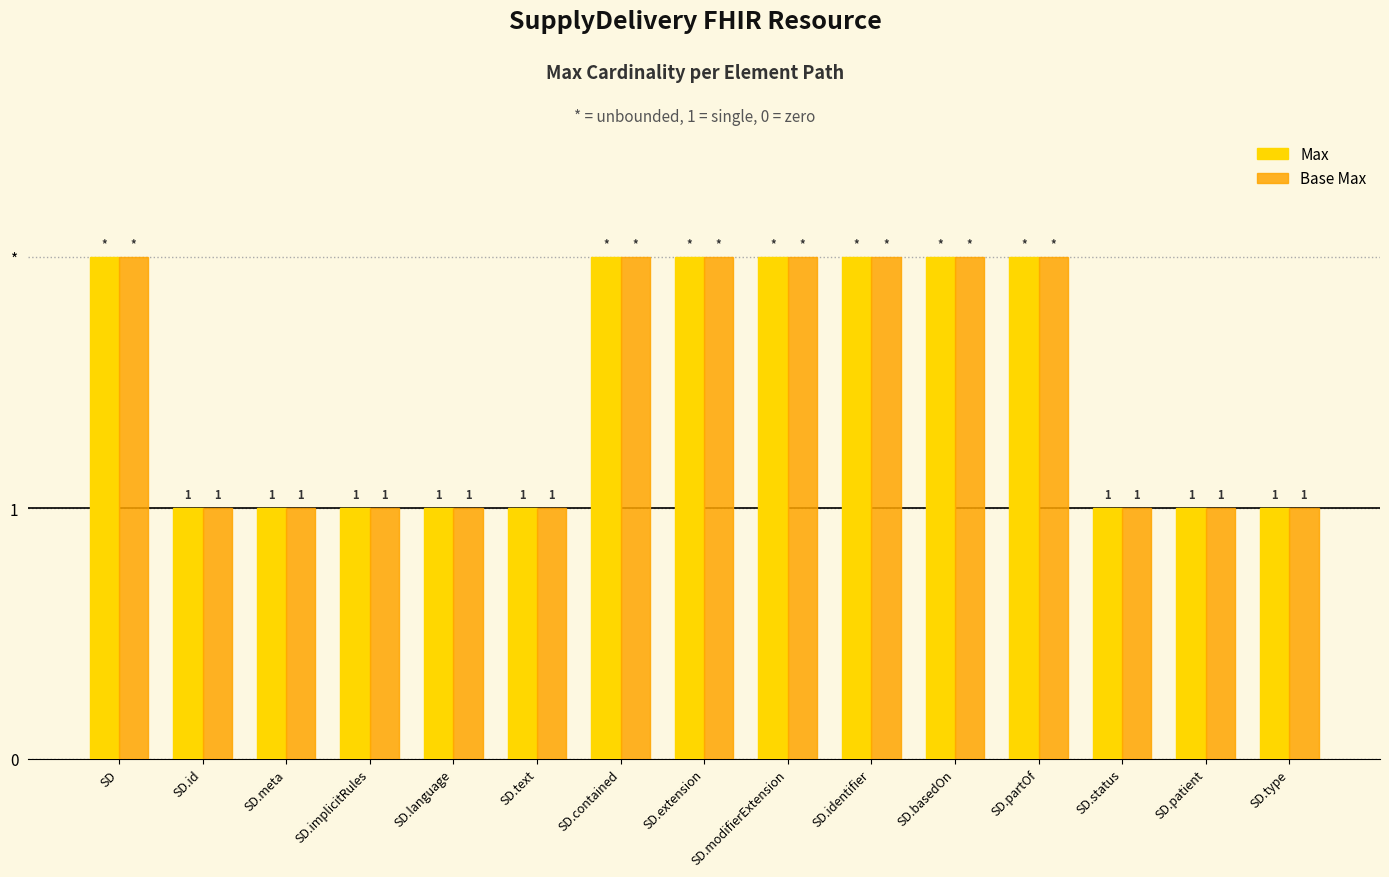

At which label is Max closest to 1?

SD.id